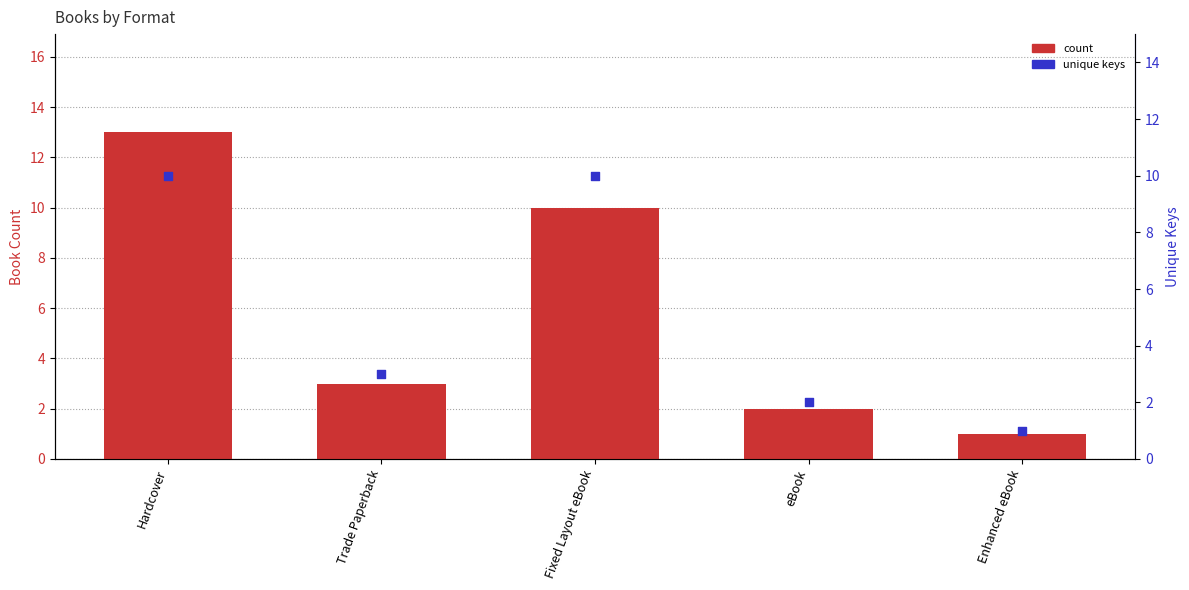

Which series has the widest spread of Y values?

count